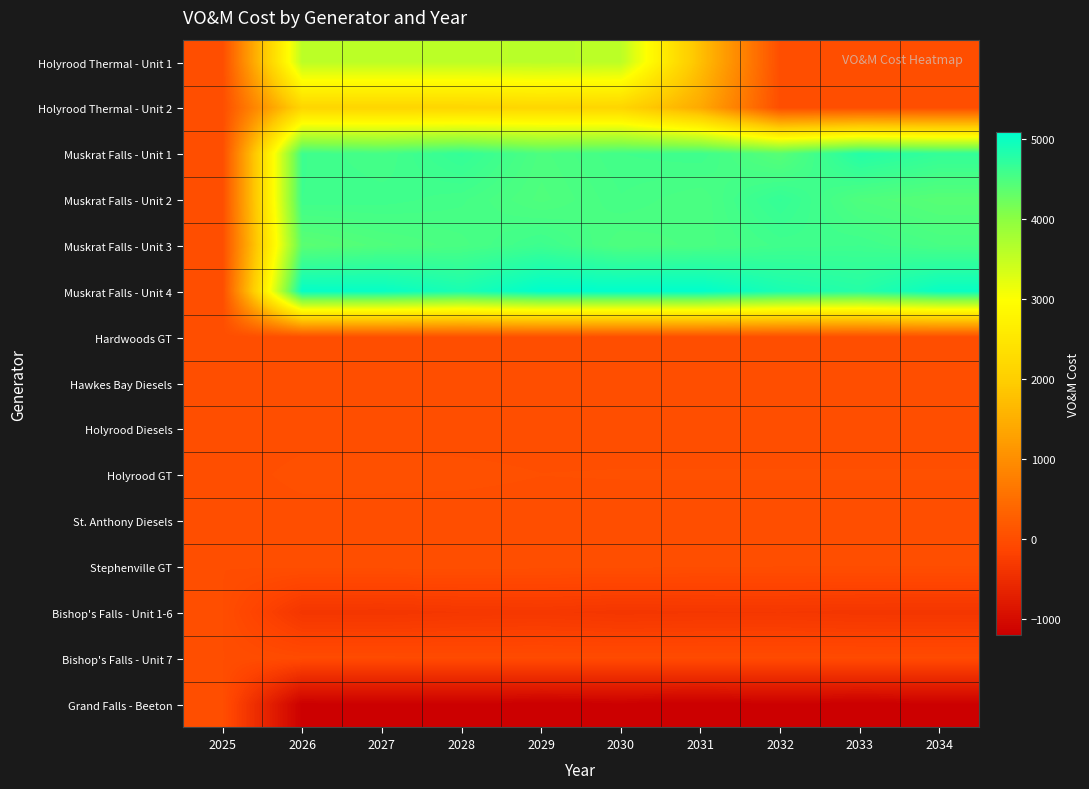

At how many categories does at least one series exceed 4369?

9